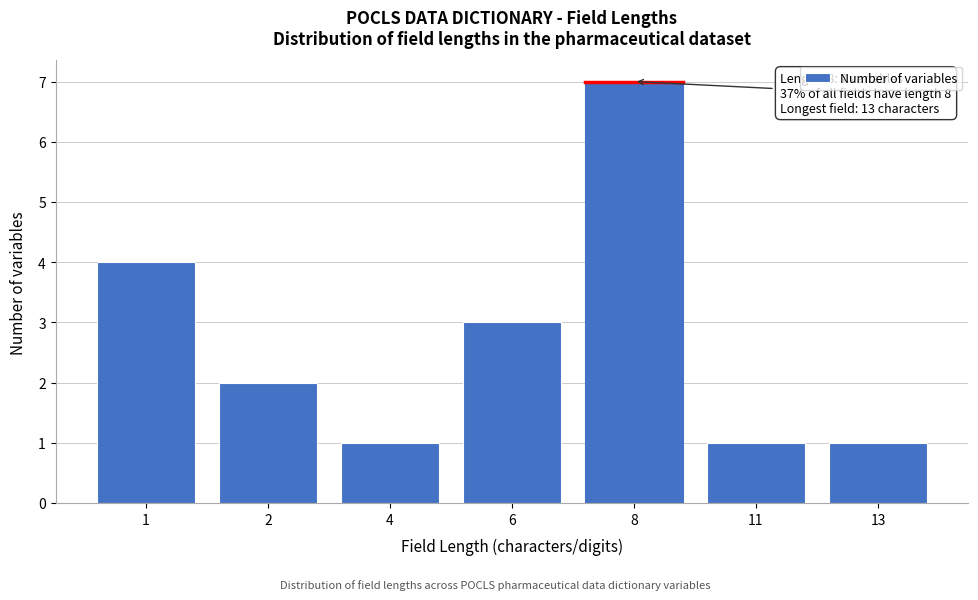

Reading right to left, transcribe all the data shown in this chart.

13=1	11=1	8=7	6=3	4=1	2=2	1=4